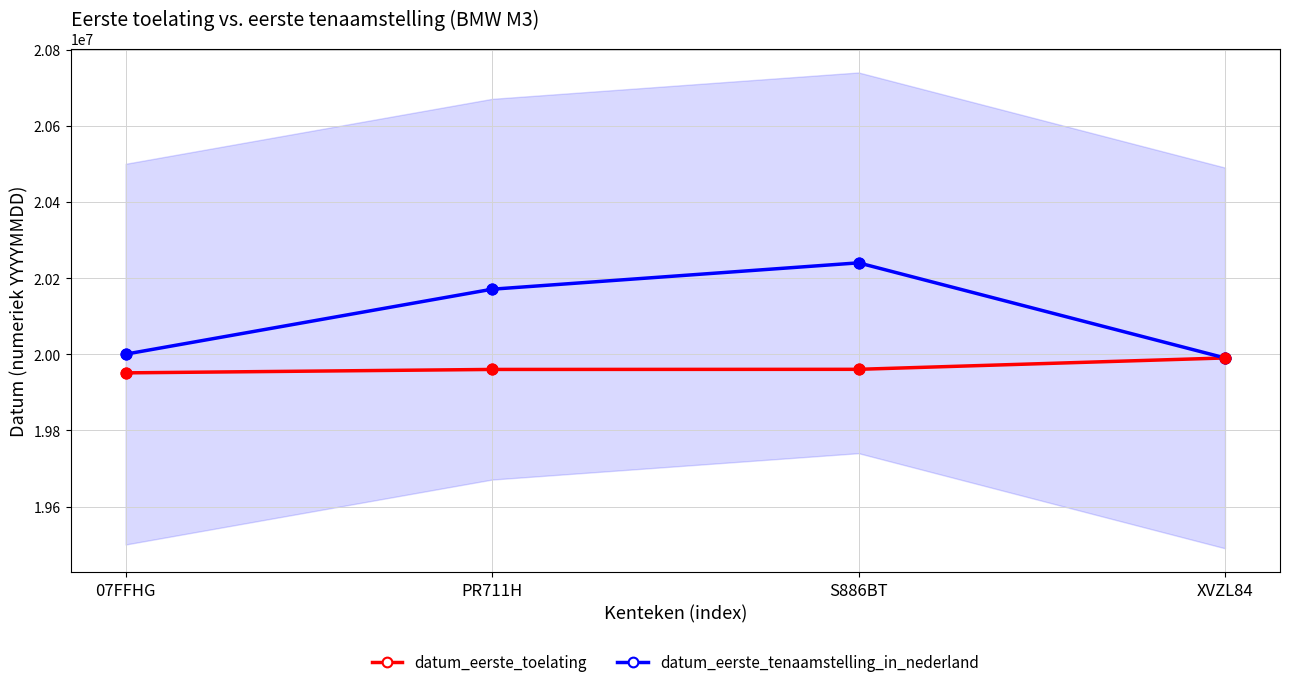

What is the total value across all series at 07FFHG?

39951340